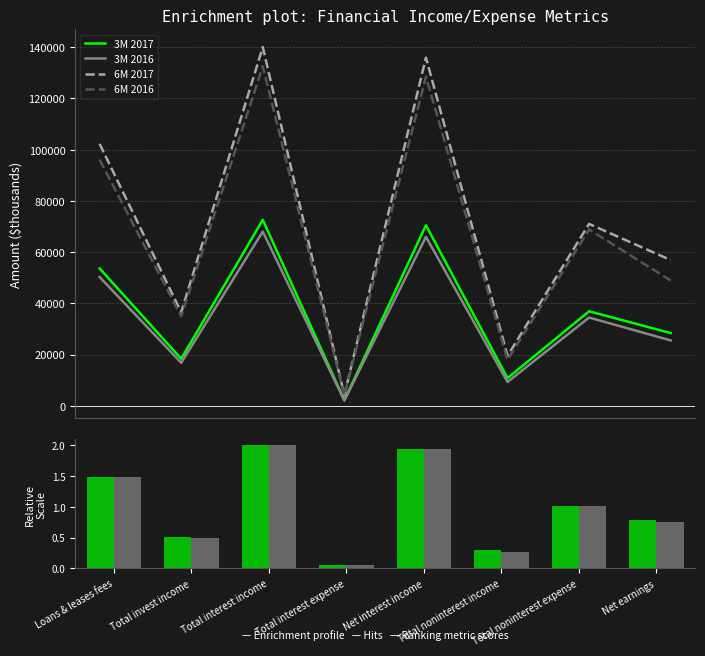

What are all the series names shown in the legend?

3M 2017, 3M 2016, 6M 2017, 6M 2016